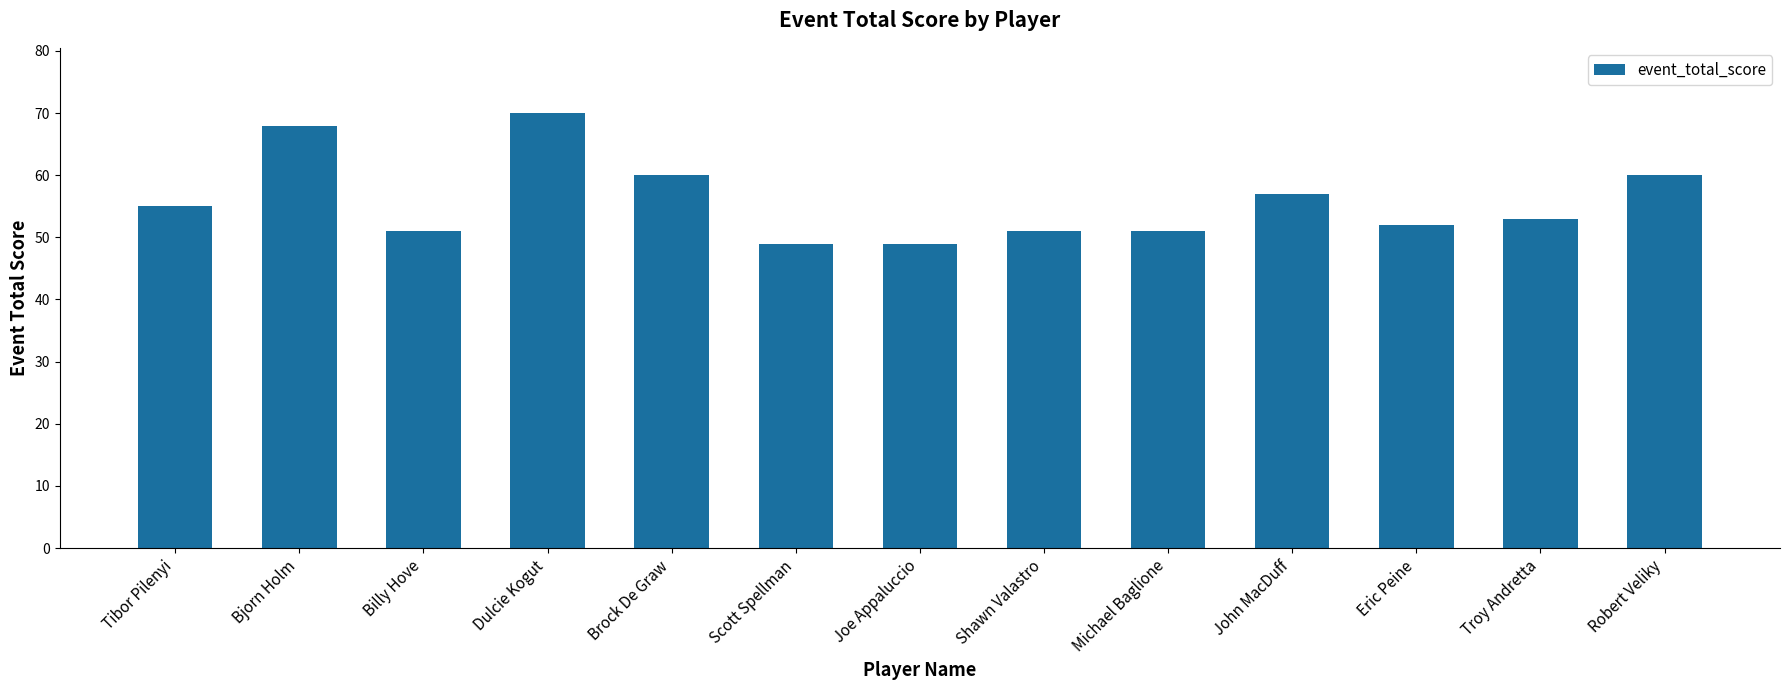

What is the greatest value displayed?

70